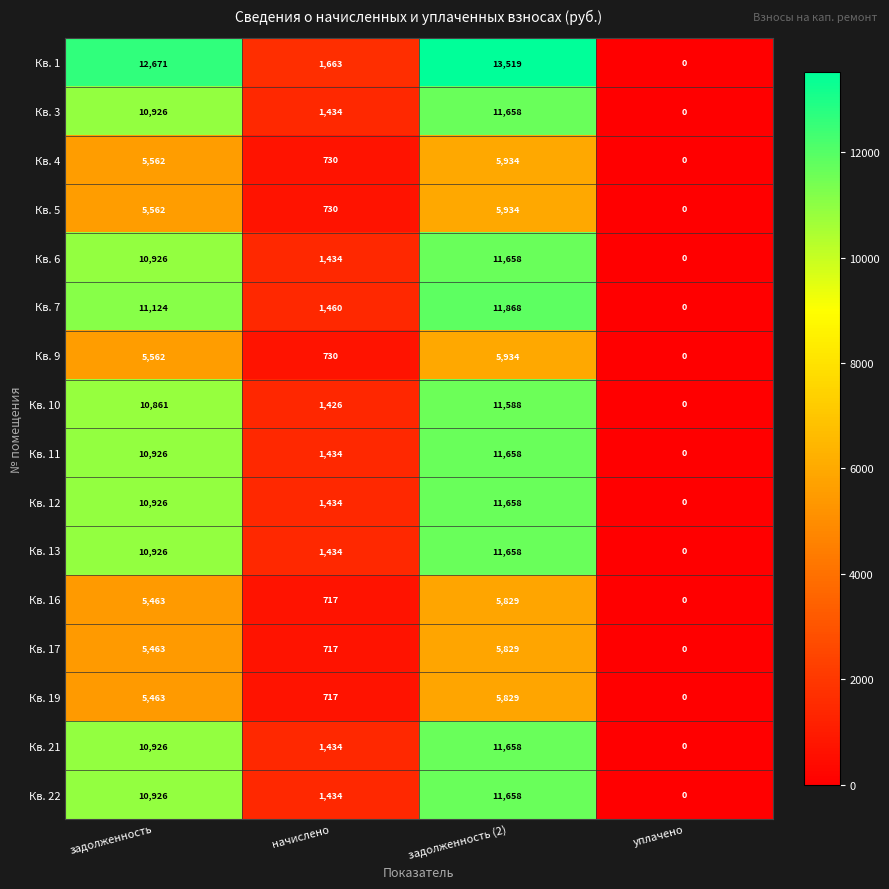

Which label corresponds to the largest value in the chart?

задолженность (2)